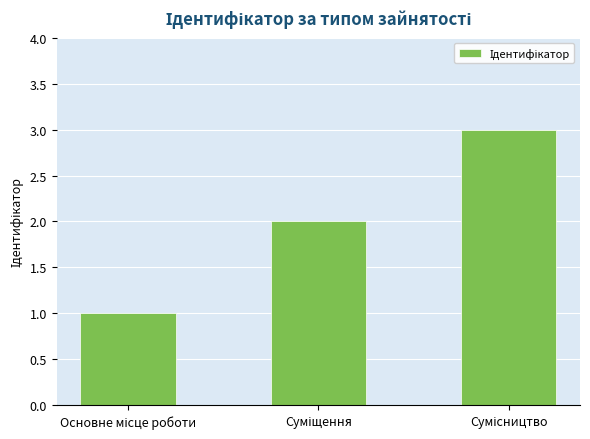

Count the number of categories in the chart.

3